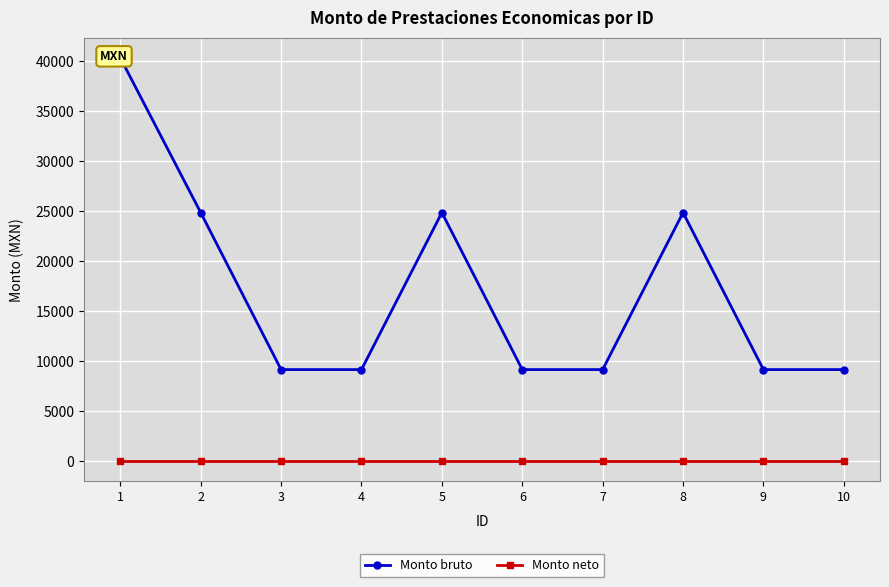

How many interior local peaks does the Monto bruto series have?

2